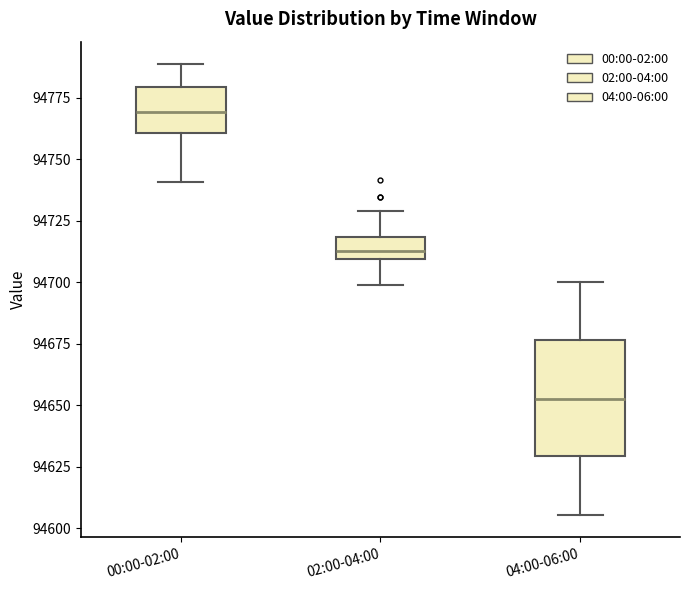

Reading left to right, transcribe this box plot: for each box, give where its median line is, the range the box spans, and where its two whiskers end, as read against the y-axis. The values are not printed on the chart, so give them approximately, as read against the axis.

00:00-02:00: median 94770, box 94760 to 94780, whiskers 94740 to 94790
02:00-04:00: median 94715, box 94710 to 94720, whiskers 94700 to 94730
04:00-06:00: median 94655, box 94630 to 94675, whiskers 94605 to 94700